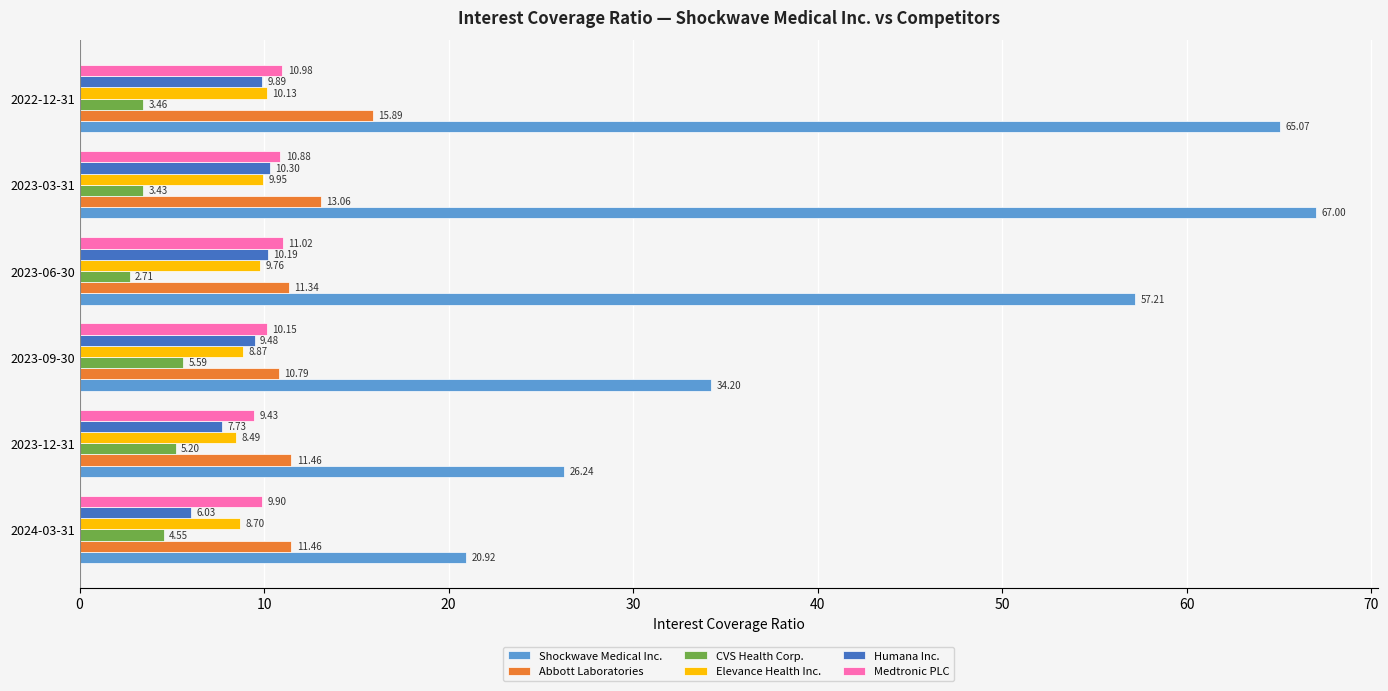

List the series in order of their peak value, lowest first.

CVS Health Corp., Elevance Health Inc., Humana Inc., Medtronic PLC, Abbott Laboratories, Shockwave Medical Inc.